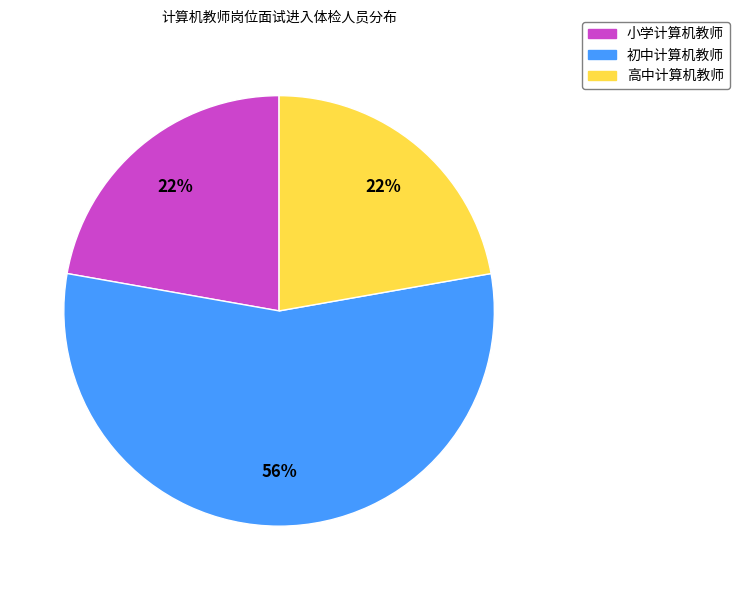

Which slice is the largest?

初中计算机教师